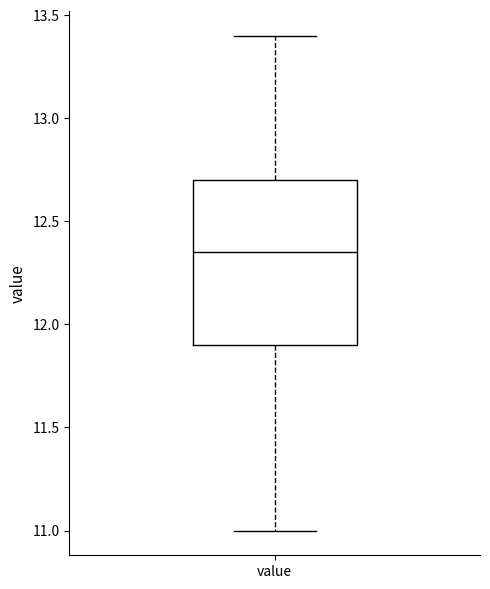

Where is the upper edge of the box for value on the y-axis? The values are not printed on the chart, so give them approximately, as read against the axis.

12.70